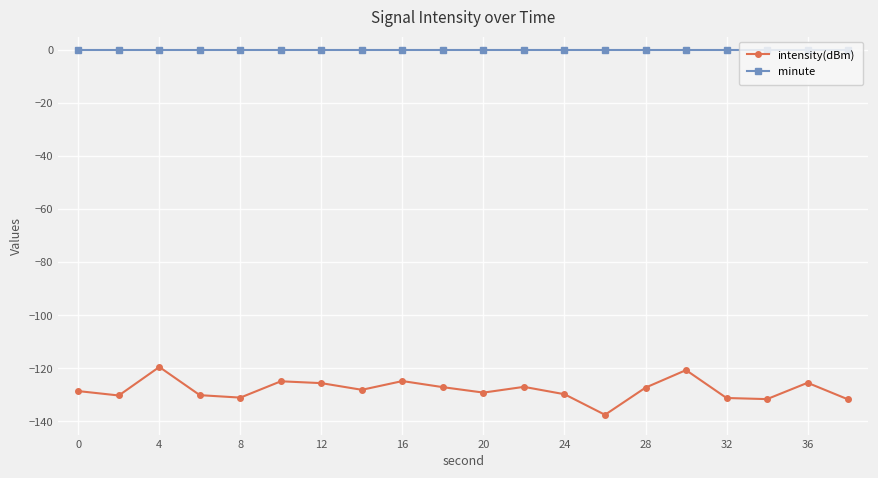

True or false: intensity(dBm) has more than 0 interior local peaks.

True